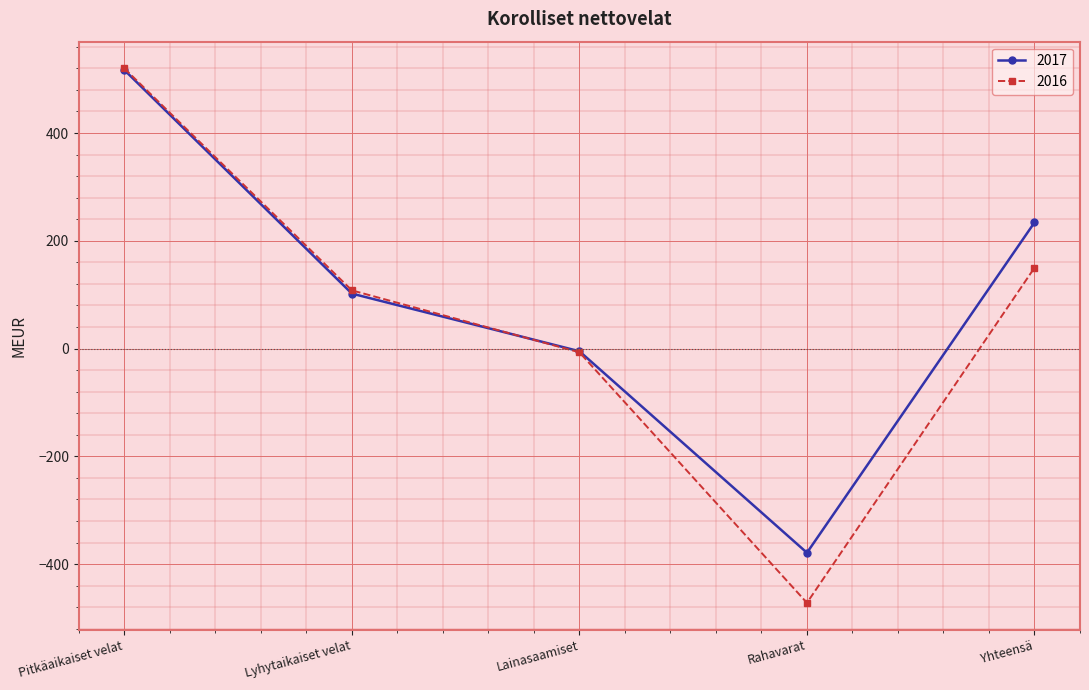

Reading left to right, list all the values displayed in this chart.

2017: 517	102	-5	-379	234
2016: 520	108	-7	-472	150